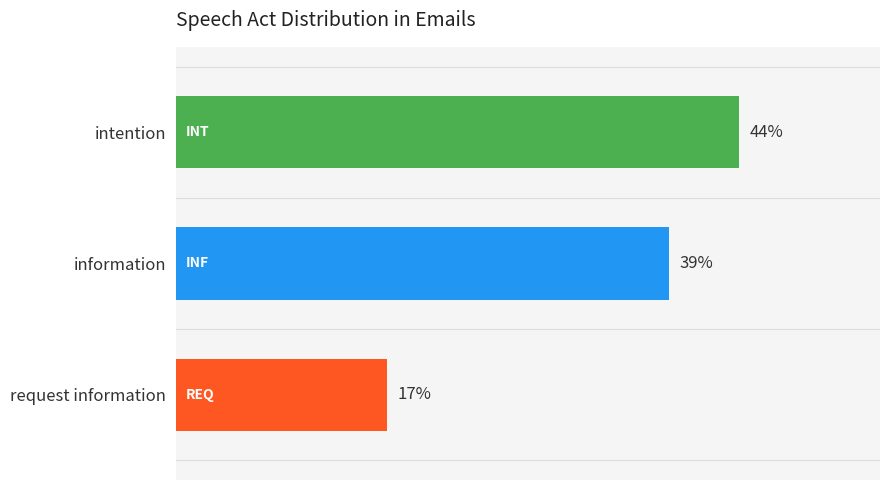

List the labels in order of value, smallest first.

request information, information, intention